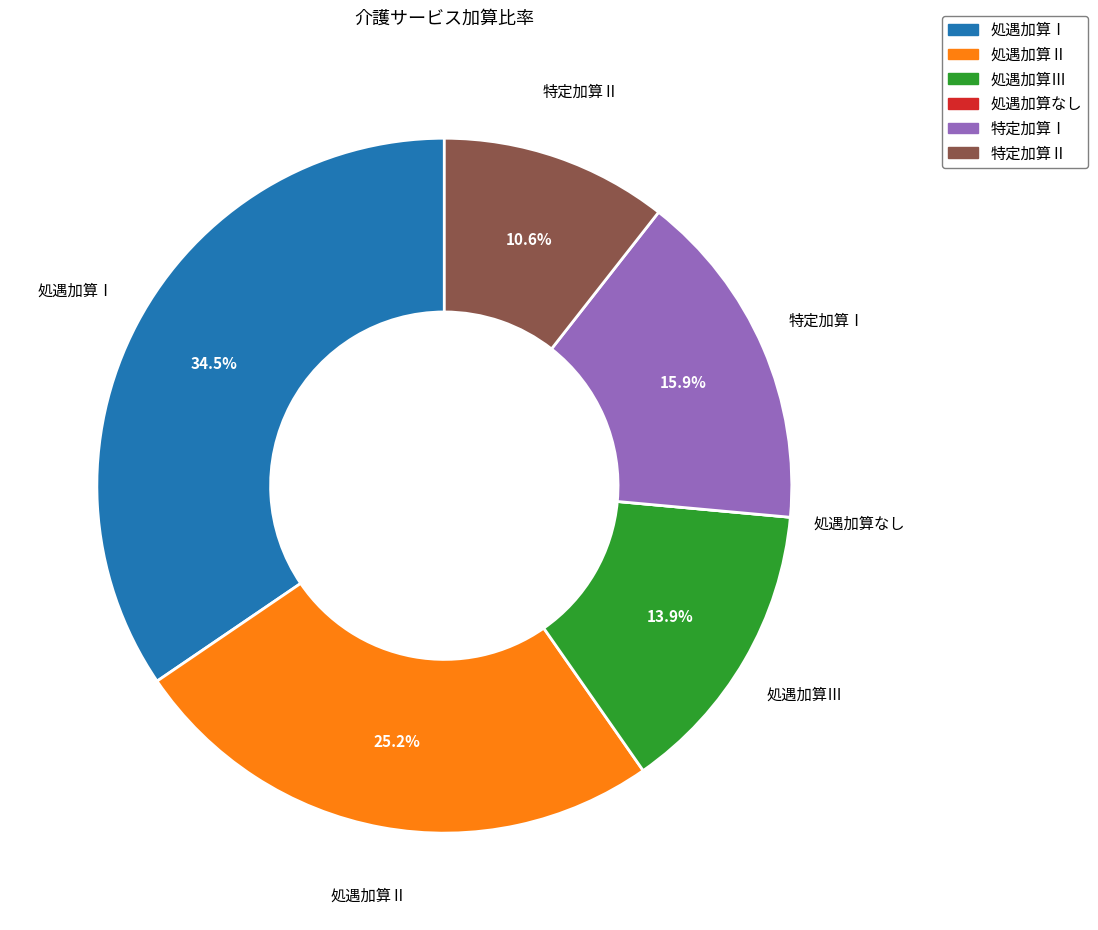

Is the sum of 処遇加算Ⅲ and 特定加算Ⅱ greater than half?

No